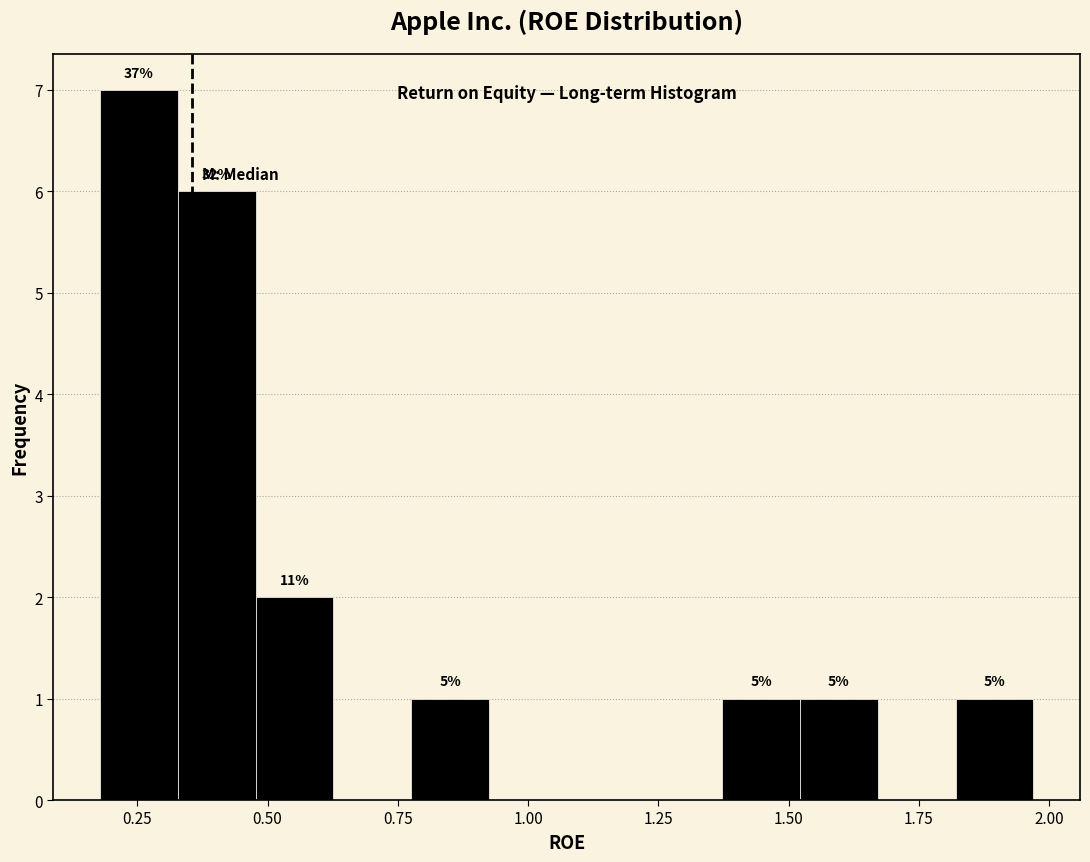

Read against the x-axis, roughly where is the centre of the tallest bar?

0.25